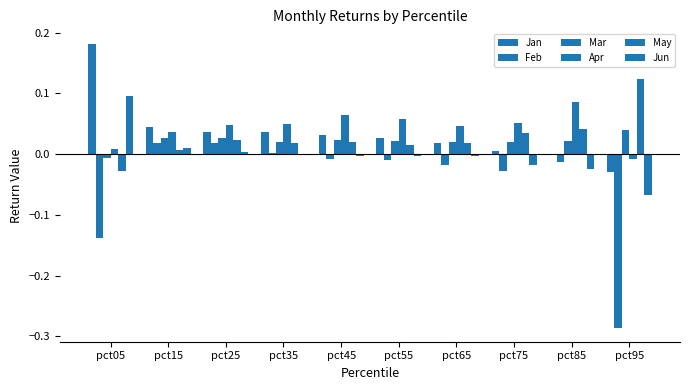

The Jun series shows 0.0 at pct25. True or false?

False